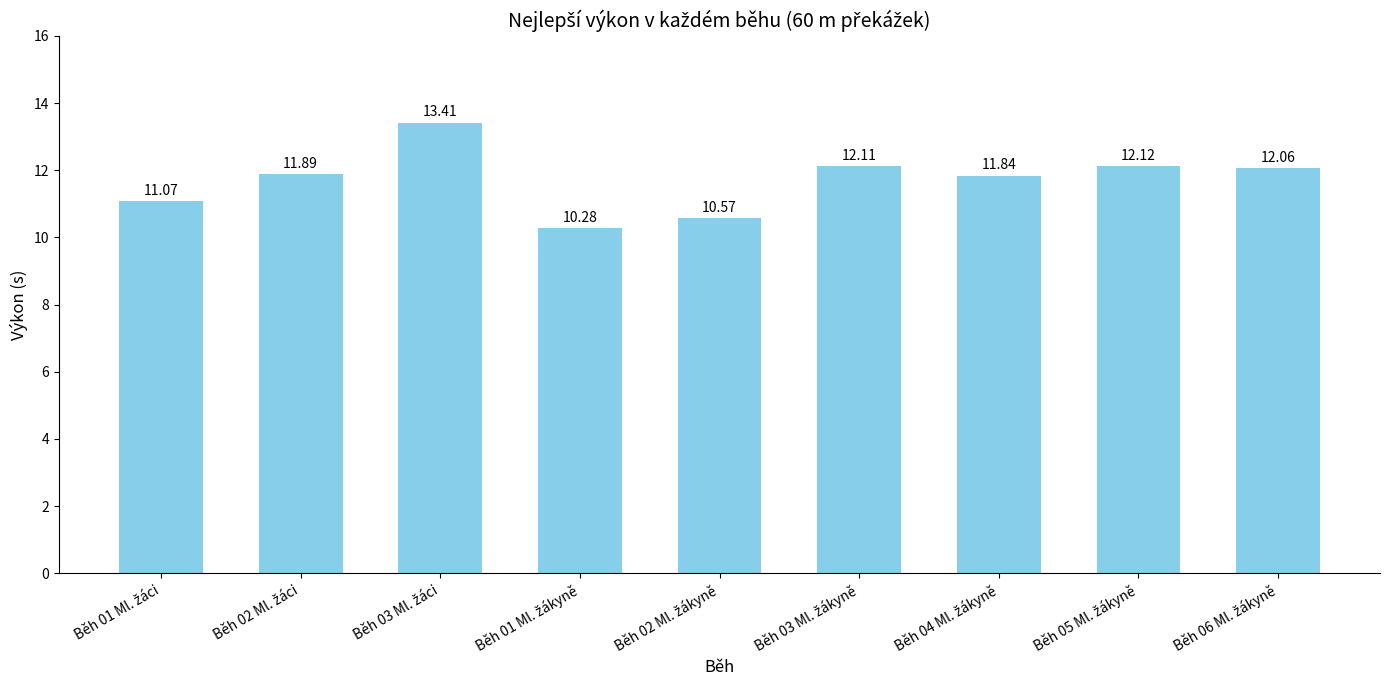

What is the difference between the maximum and minimum values?

3.1